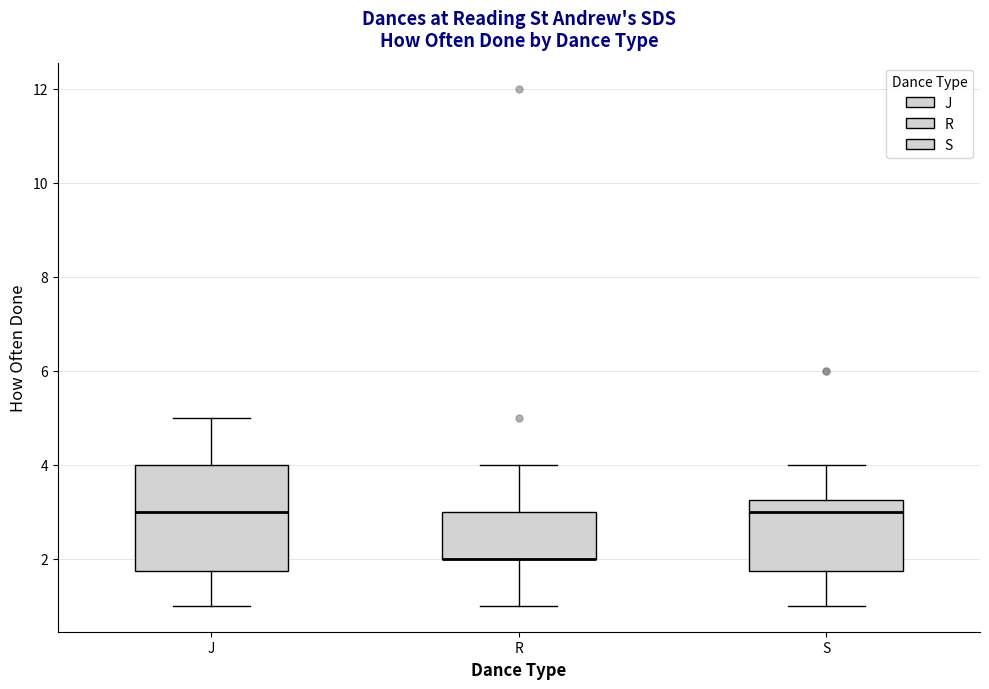

Reading left to right, read every box against the y-axis: the position of its median line, the range the box covers, and the ends of its whiskers. The values are not printed on the chart, so give them approximately, as read against the axis.

J: median 3.0, box 1.8 to 4.0, whiskers 1.0 to 5.0
R: median 2.0 (drawn on the box's lower edge), box 2.0 to 3.0, whiskers 1.0 to 4.0
S: median 3.0, box 1.8 to 3.2, whiskers 1.0 to 4.0